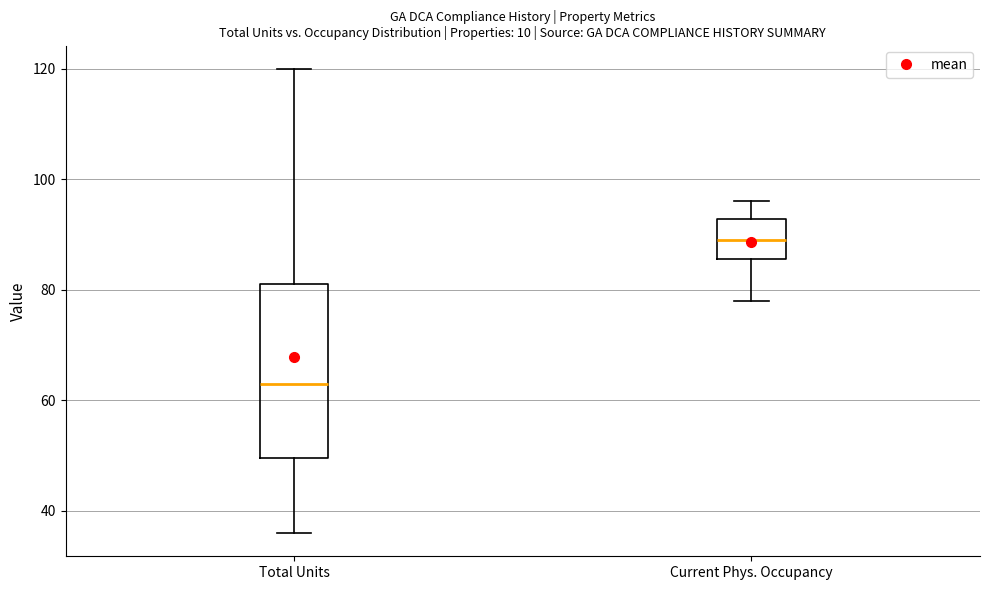

Which box's median line is the highest?

Current Phys. Occupancy